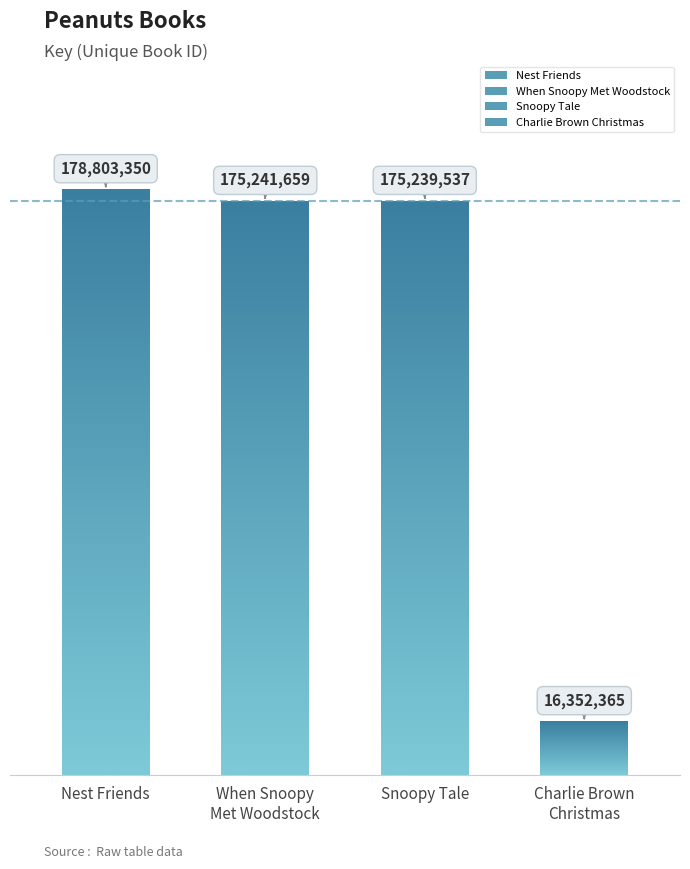

What is the sum of all values?

545636911